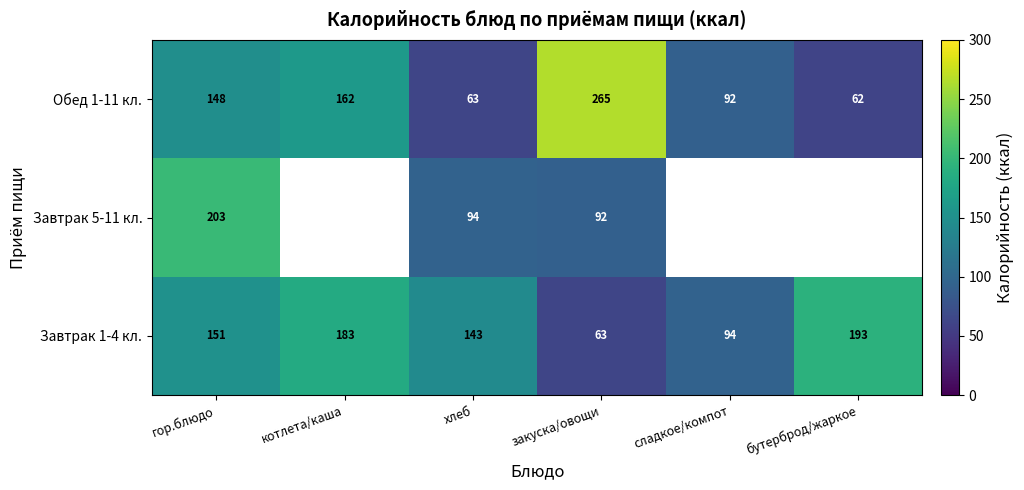

What is the difference between the maximum and minimum values in the Завтрак 5-11 кл. series?

111.0